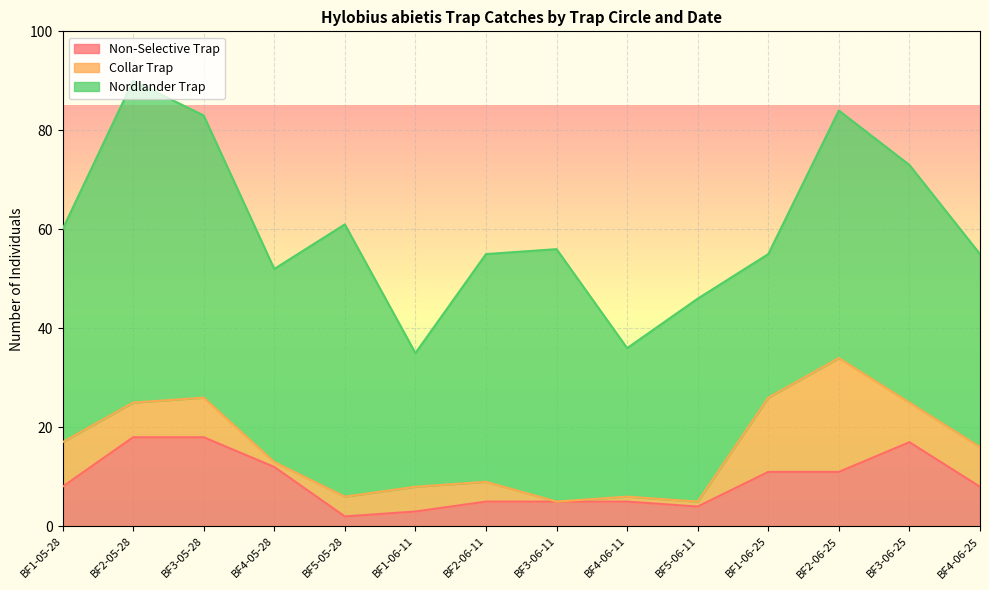

What is the highest value of the Non-Selective Trap series?

18